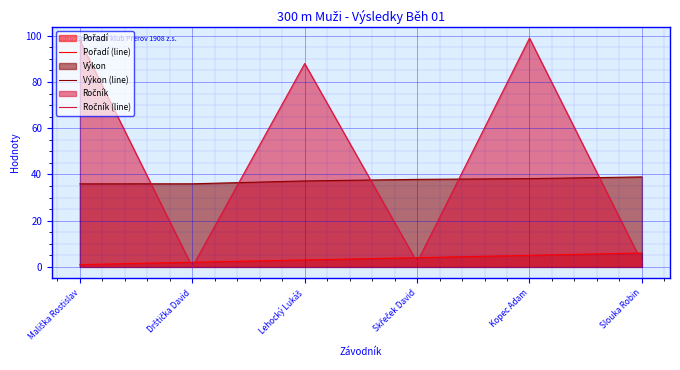

True or false: Výkon (line) has a value of 36.0 at Drštička David.

True